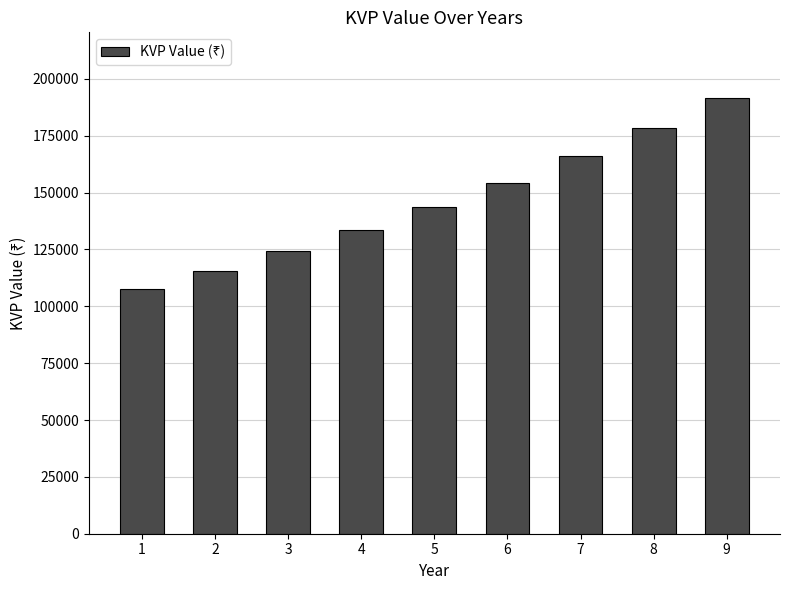

What is the difference between the second highest and second lowest values?

62785.3